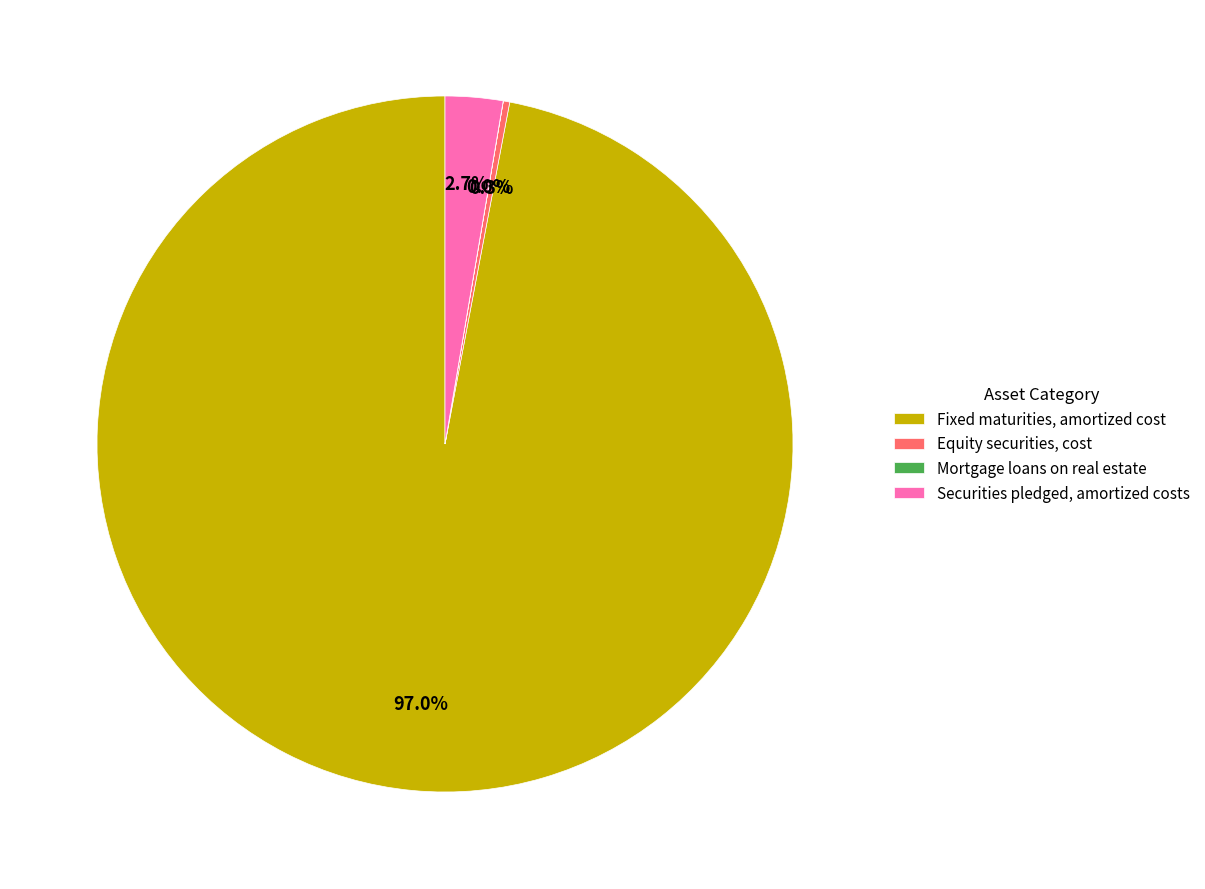

Which category has the biggest portion of the pie?

Fixed maturities, amortized cost